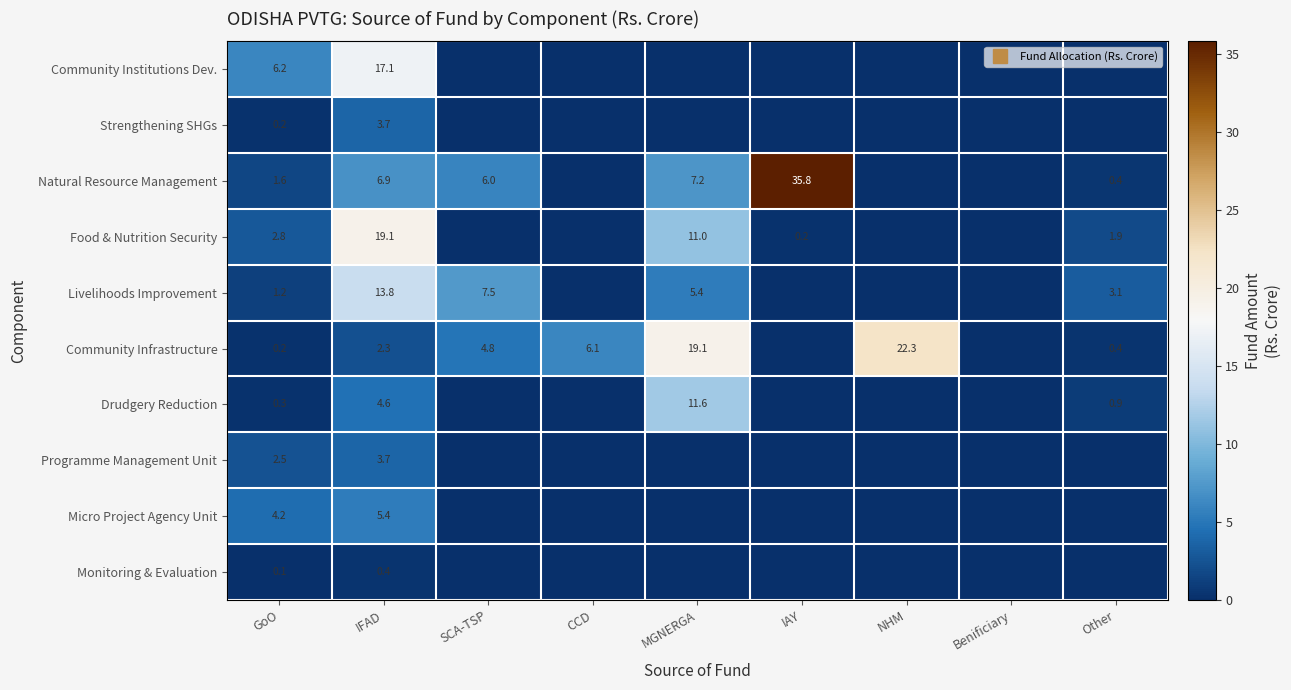

Rank the series by their maximum value, from lowest to highest.

Monitoring & Evaluation, Strengthening SHGs, Programme Management Unit, Micro Project Agency Unit, Drudgery Reduction, Livelihoods Improvement, Community Institutions Dev., Food & Nutrition Security, Community Infrastructure, Natural Resource Management